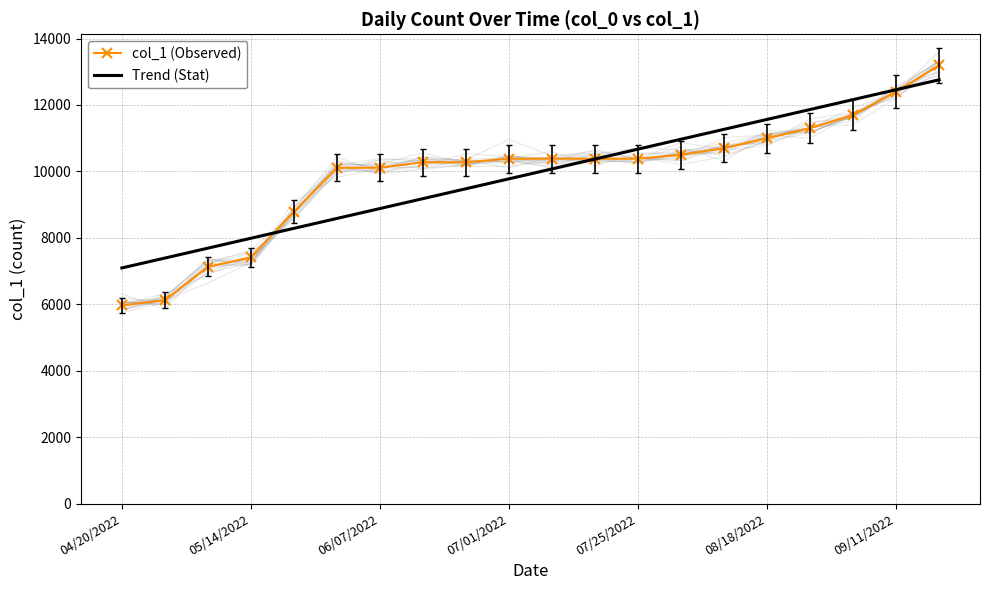

Reading right to left, what are all the values shown in this chart?

col_1 (Observed): 13200.0	12400.0	11700.0	11300.0	11000.0	10700.0	10500.0	10382.0	10382.0	10382.0	10382.0	10276.0	10276.0	10110.0	10110.0	8787.0	7412.0	7127.0	6126.0	5965.0
Trend (Stat): 12757.9	12459.8	12161.7	11863.6	11565.5	11267.4	10969.3	10671.1	10373.0	10074.9	9776.8	9478.7	9180.6	8882.4	8584.3	8286.2	7988.1	7690.0	7391.9	7093.8